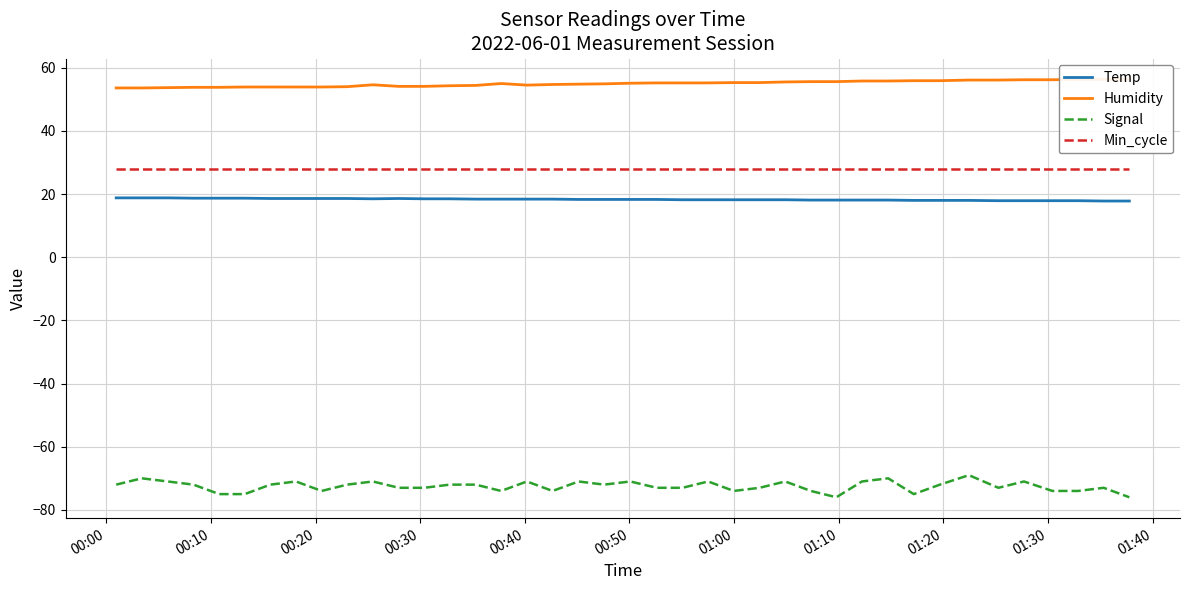

What is the difference between the maximum and second lowest values in the Signal series?

7.0